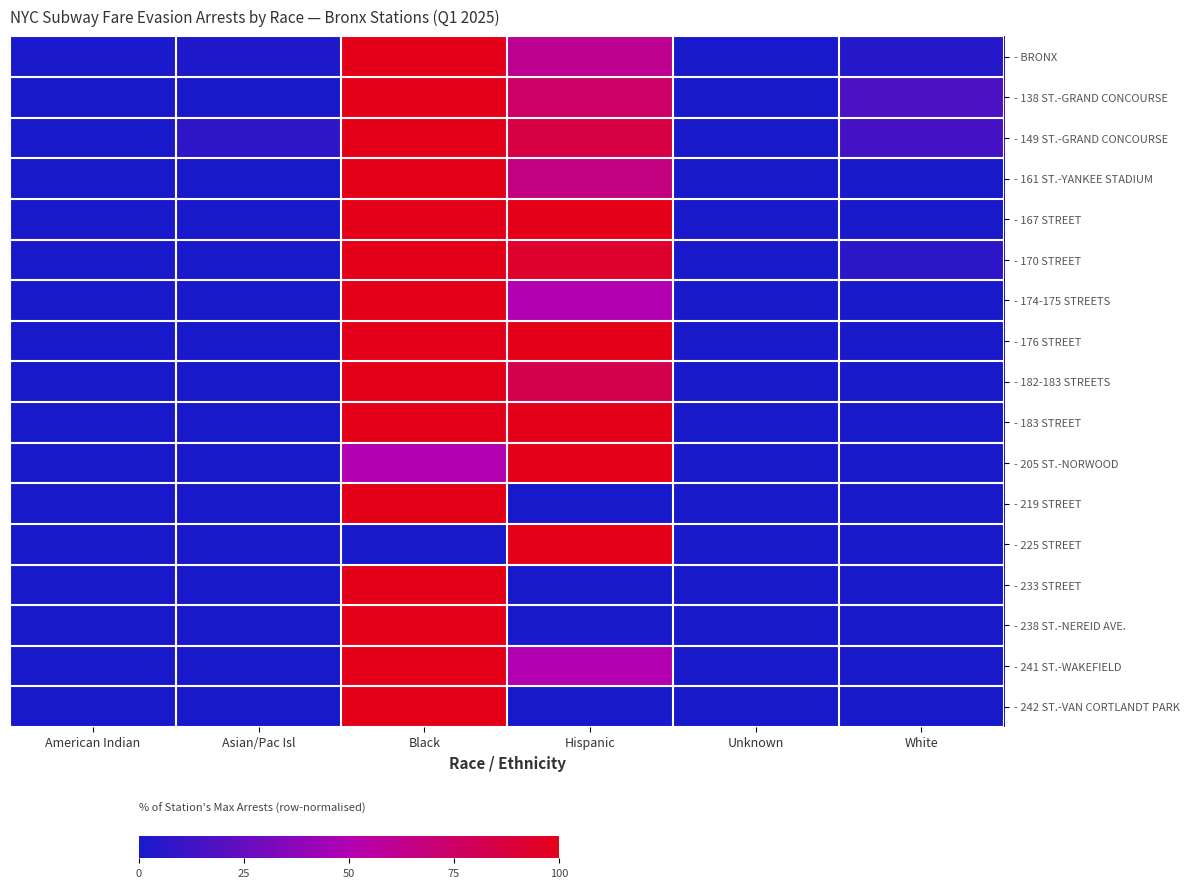

What is the difference between the highest and lowest values at Asian/Pac Isl?

7.1